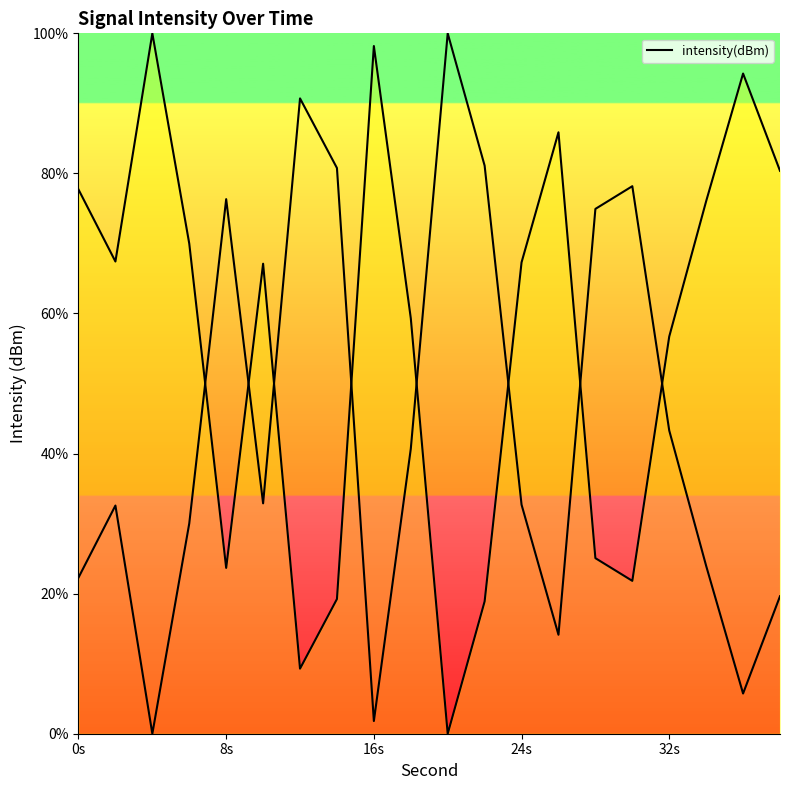

The chart shows a value of 112.3 at 5. True or false?

False